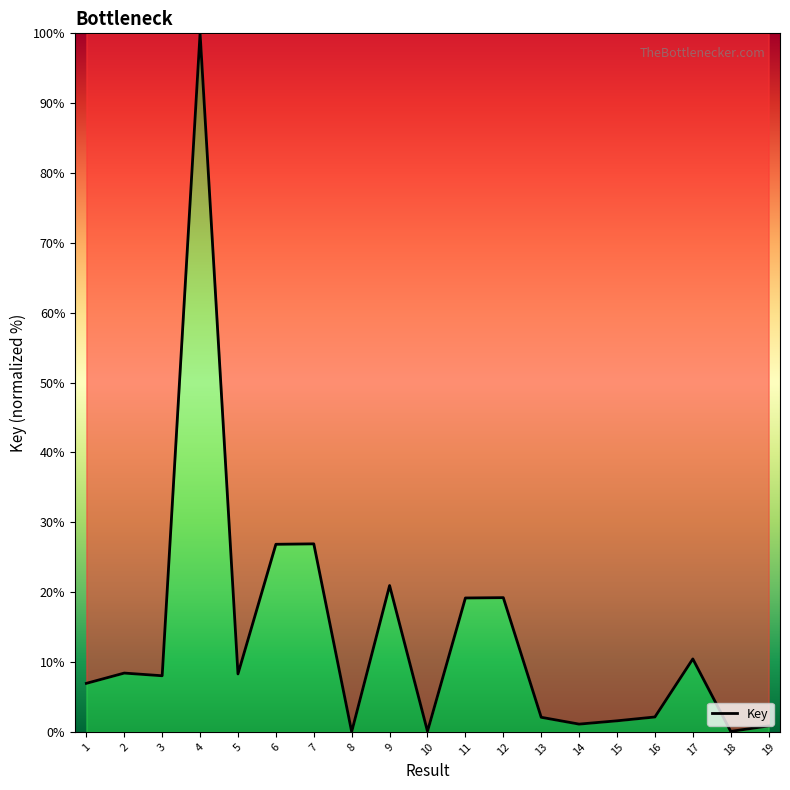

The chart shows a value of 162.5 at 4. True or false?

False